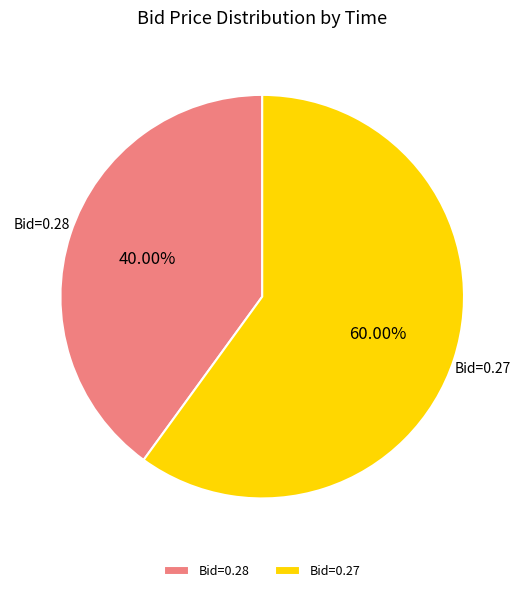

To the nearest percent, what is the average slice percentage?

50%